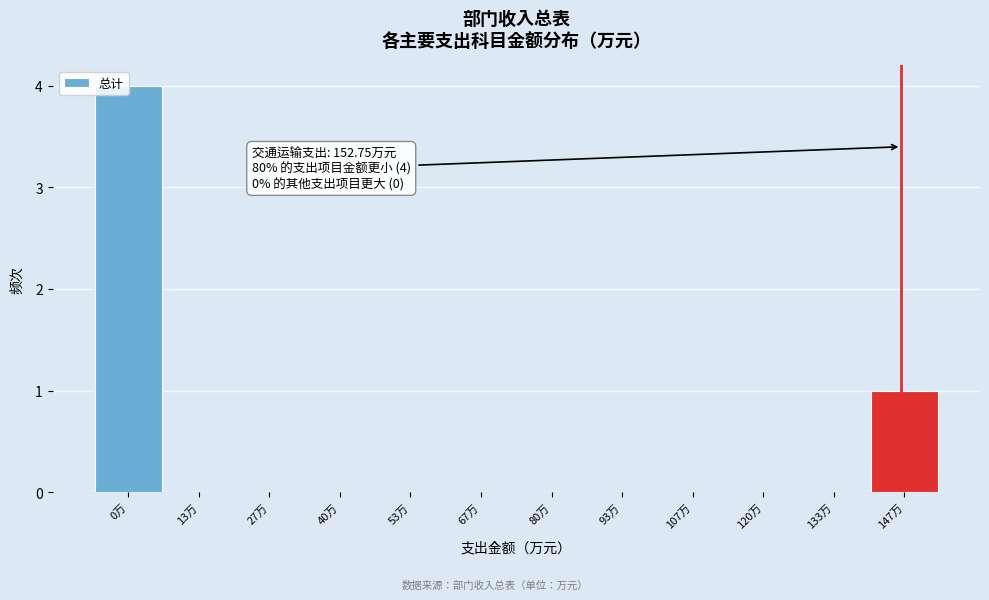

At which label is the value closest to 2?

147万